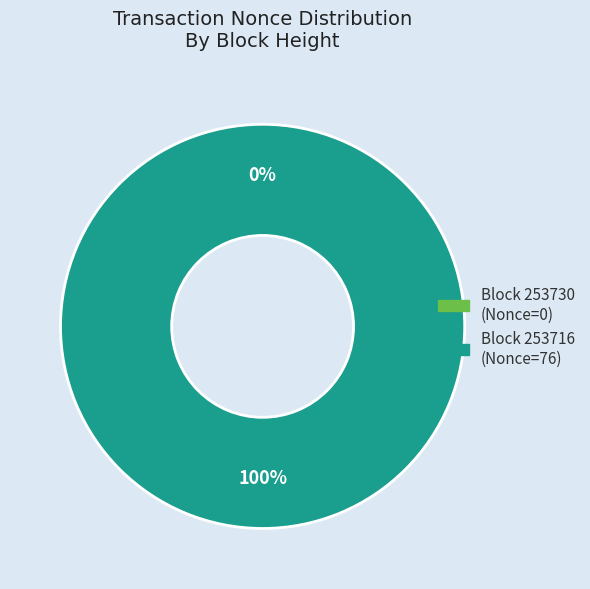

To the nearest percent, what is the difference between the largest and smallest slice percentages?

100%